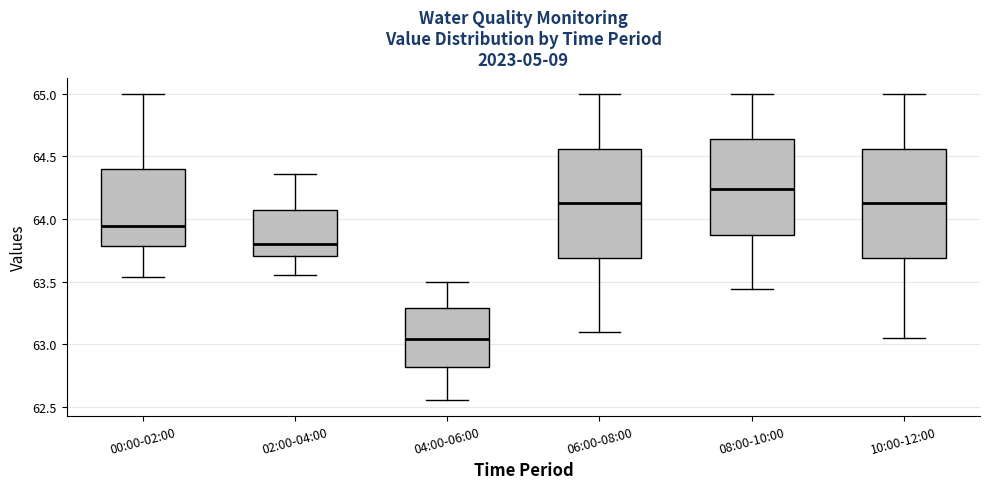

Which box's median line is the highest?

08:00-10:00